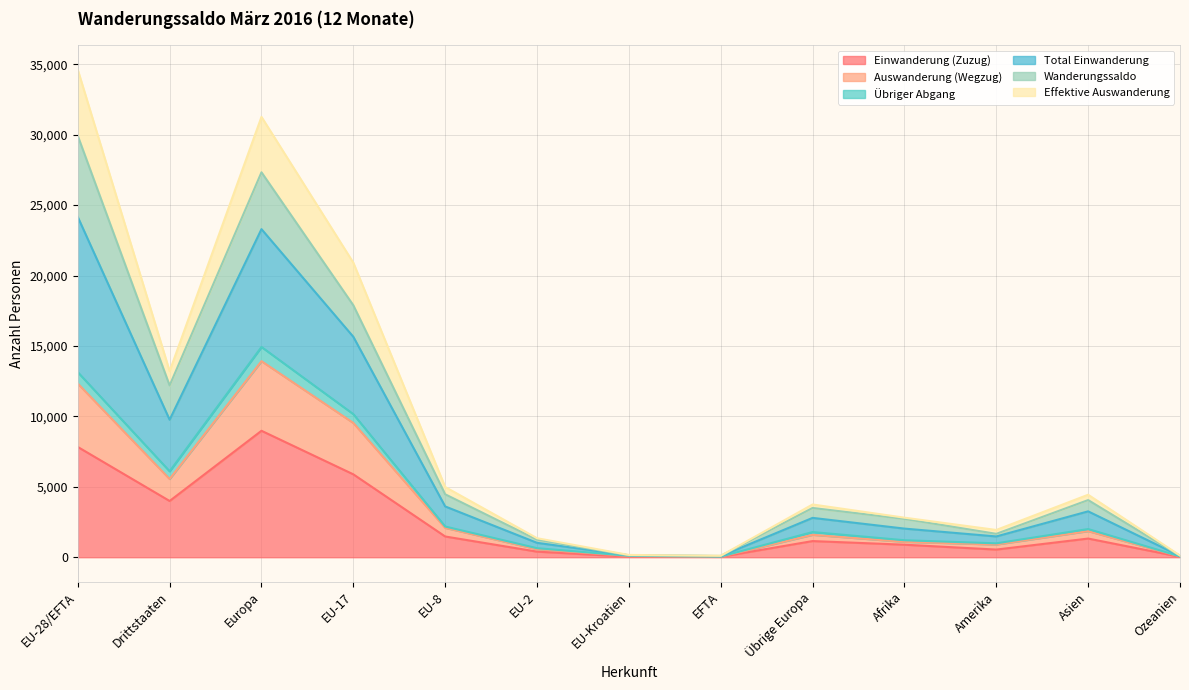

Between EU-17 and EU-8, which series saw the biggest shift?

Total Einwanderung